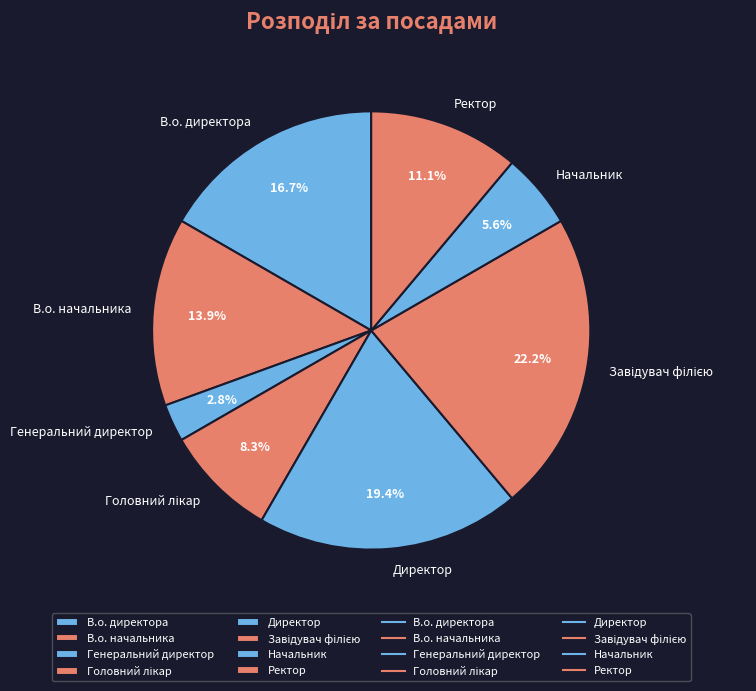

What percentage is the Генеральний директор slice, to the nearest percent?

3%